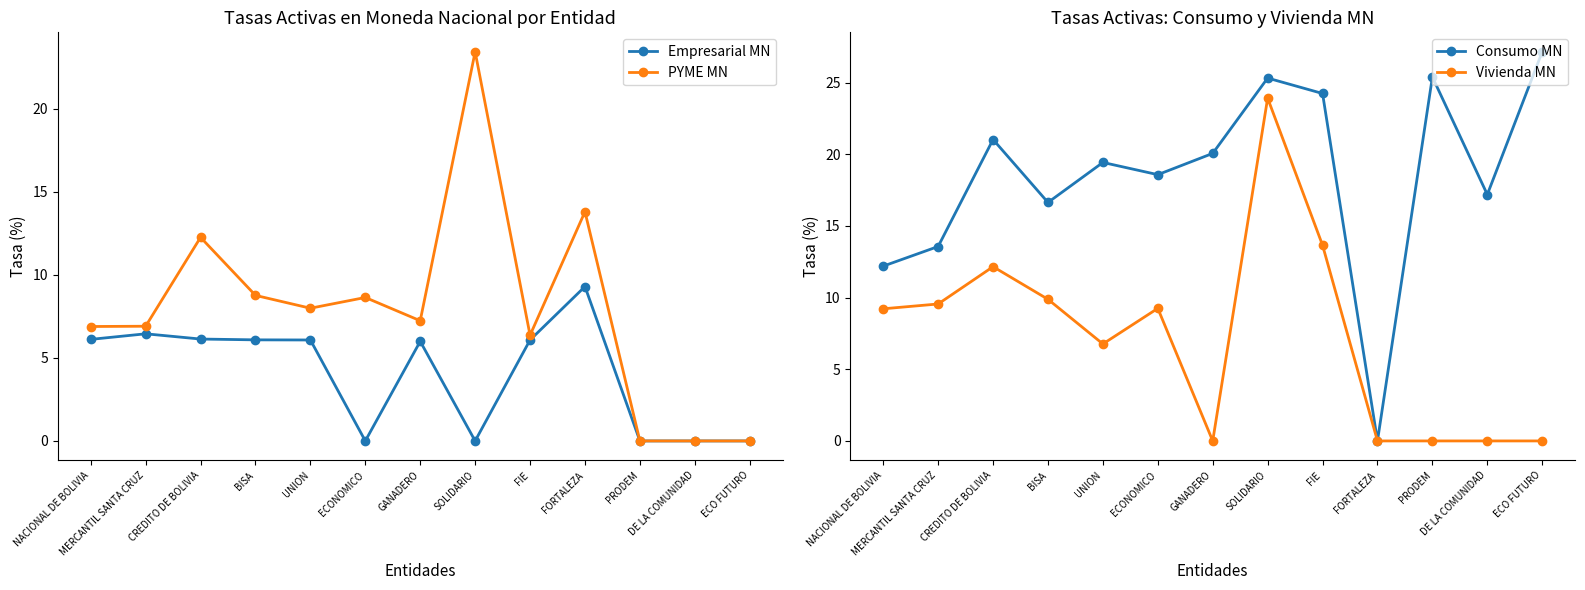

Which series changed the most between NACIONAL DE BOLIVIA and GANADERO?

Vivienda MN